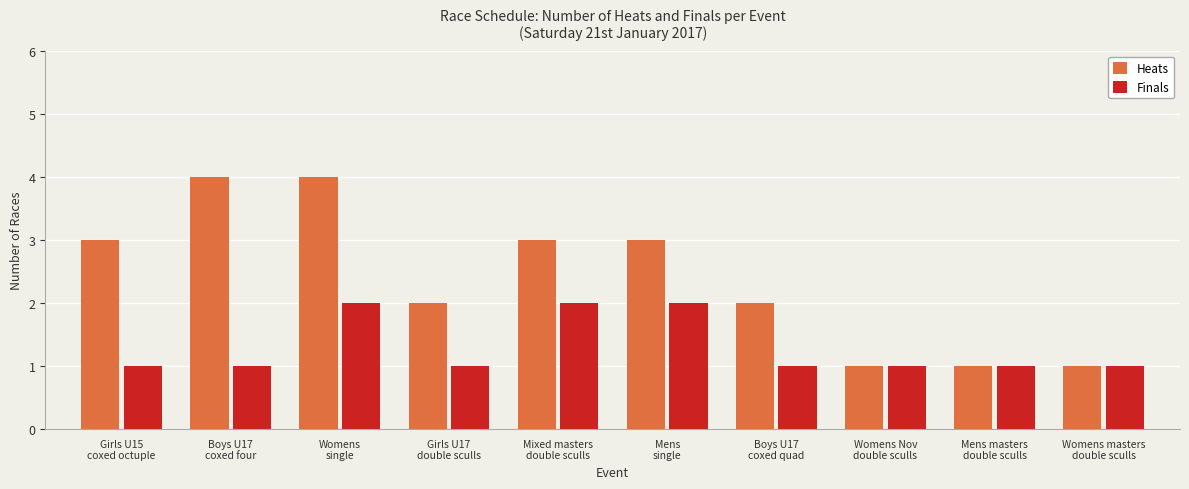

Which series has the largest range (max minus min)?

Heats